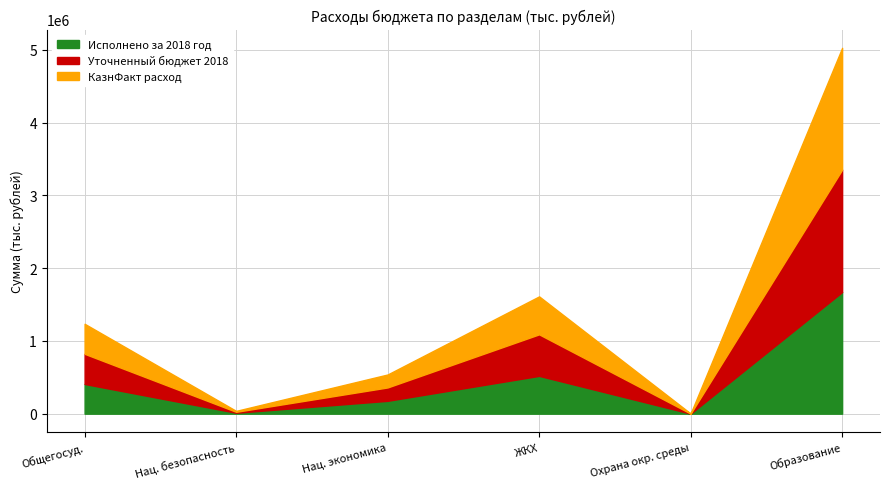

Which category has the highest value in the Исполнено за 2018 год series?

Образование